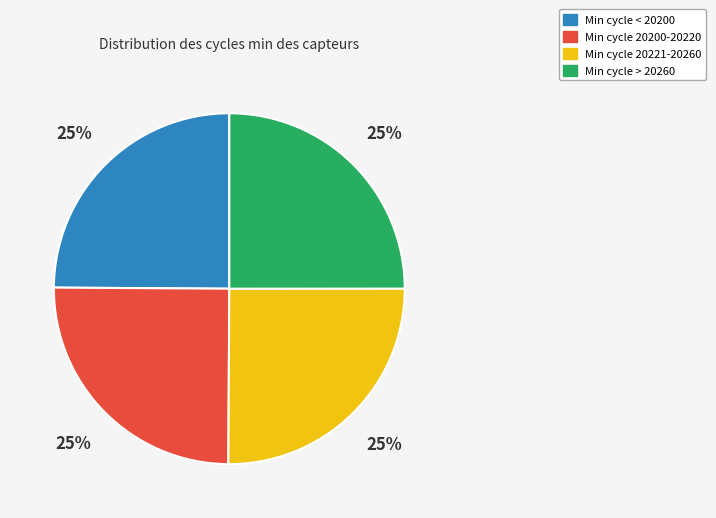

To the nearest percent, what portion does Min cycle > 20260 represent?

25%